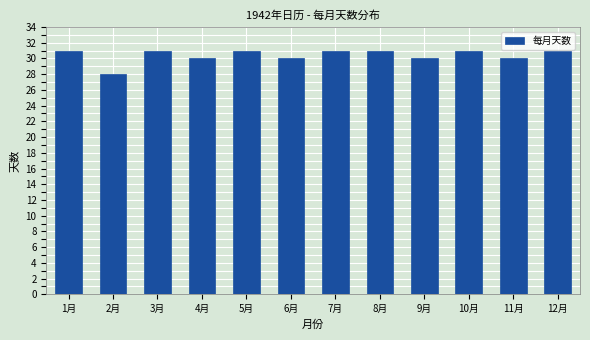

Reading left to right, extract all data points from this chart.

1月=31	2月=28	3月=31	4月=30	5月=31	6月=30	7月=31	8月=31	9月=30	10月=31	11月=30	12月=31